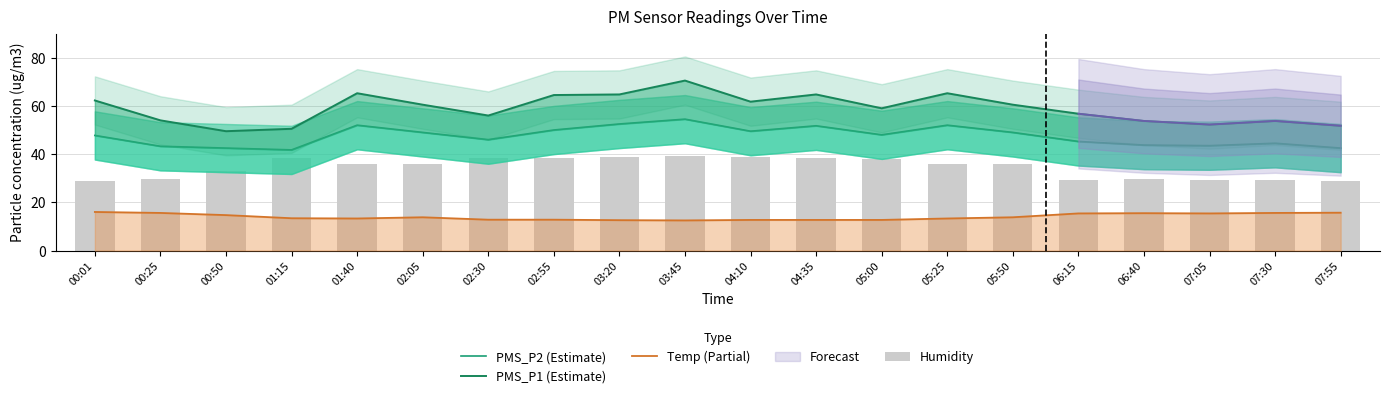

Reading left to right, what are all the values shown in this chart?

PMS_P2 (Estimate): 00:01=47.8	00:25=43.2	00:50=42.5	01:15=41.8	01:40=52.0	02:05=49.0	02:30=46.0	02:55=50.0	03:20=52.5	03:45=54.5	04:10=49.5	04:35=51.8	05:00=48.0	05:25=52.0	05:50=49.0	06:15=45.2	06:40=43.8	07:05=43.5	07:30=44.5	07:55=42.5
PMS_P1 (Estimate): 00:01=62.2	00:25=54.0	00:50=49.5	01:15=50.5	01:40=65.2	02:05=60.5	02:30=56.0	02:55=64.5	03:20=64.8	03:45=70.5	04:10=61.8	04:35=64.8	05:00=59.0	05:25=65.2	05:50=60.5	06:15=56.8	06:40=53.8	07:05=52.2	07:30=53.8	07:55=51.8
Temp (Partial): 00:01=16.0	00:25=15.6	00:50=14.7	01:15=13.4	01:40=13.3	02:05=13.8	02:30=12.8	02:55=12.8	03:20=12.6	03:45=12.5	04:10=12.7	04:35=12.7	05:00=12.7	05:25=13.3	05:50=13.8	06:15=15.4	06:40=15.5	07:05=15.4	07:30=15.6	07:55=15.7
Humidity: 00:01=28.9	00:25=29.7	00:50=33.2	01:15=38.4	01:40=36.1	02:05=36.1	02:30=38.5	02:55=38.5	03:20=38.7	03:45=39.4	04:10=38.8	04:35=38.4	05:00=37.8	05:25=36.1	05:50=36.1	06:15=29.4	06:40=29.6	07:05=29.2	07:30=29.2	07:55=29.0